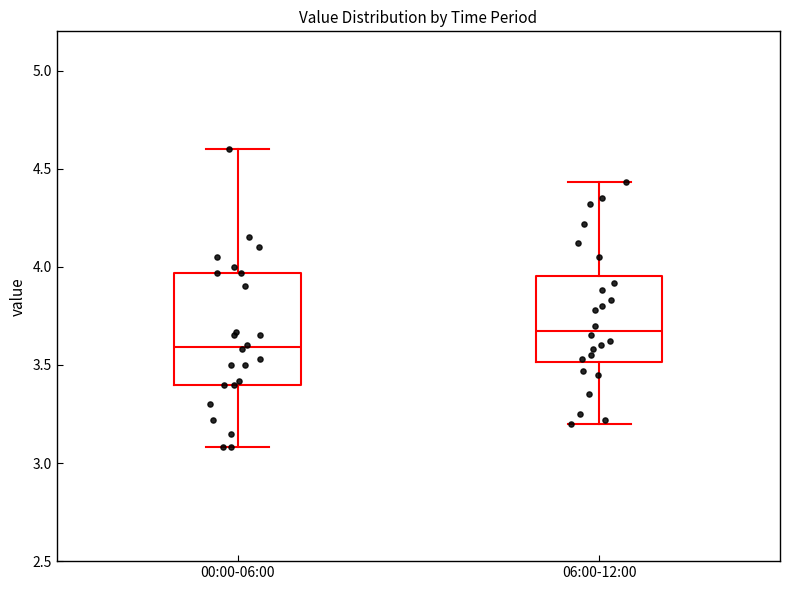

Comparing the boxes themselves (not the whiskers), which one is the tallest?

00:00-06:00